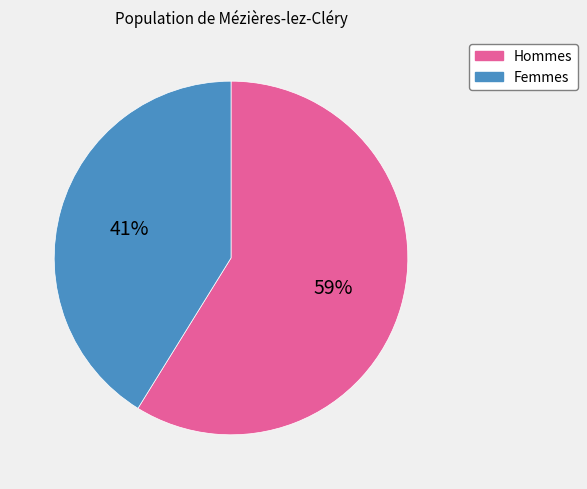

To the nearest percent, what is the average slice percentage?

50%